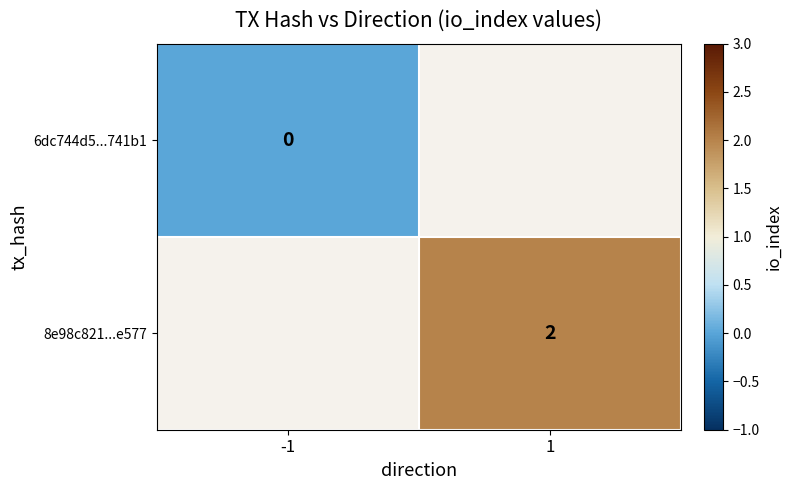

Is the value of 8e98c821...e577 at 1 greater than the value of 6dc744d5...741b1 at -1?

Yes